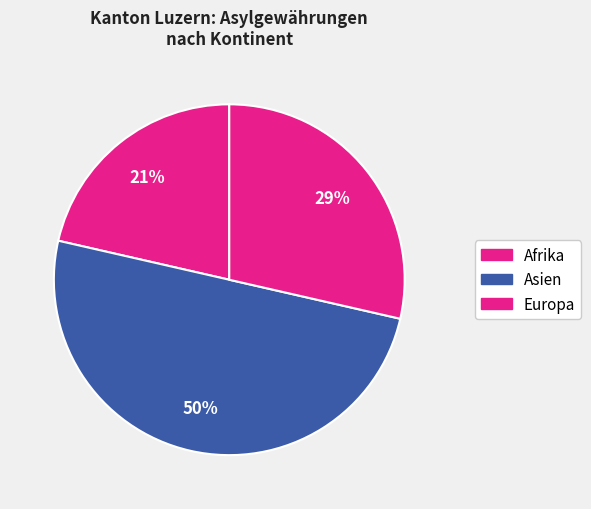

To the nearest percent, what is the difference between the largest and smallest slice percentages?

29%